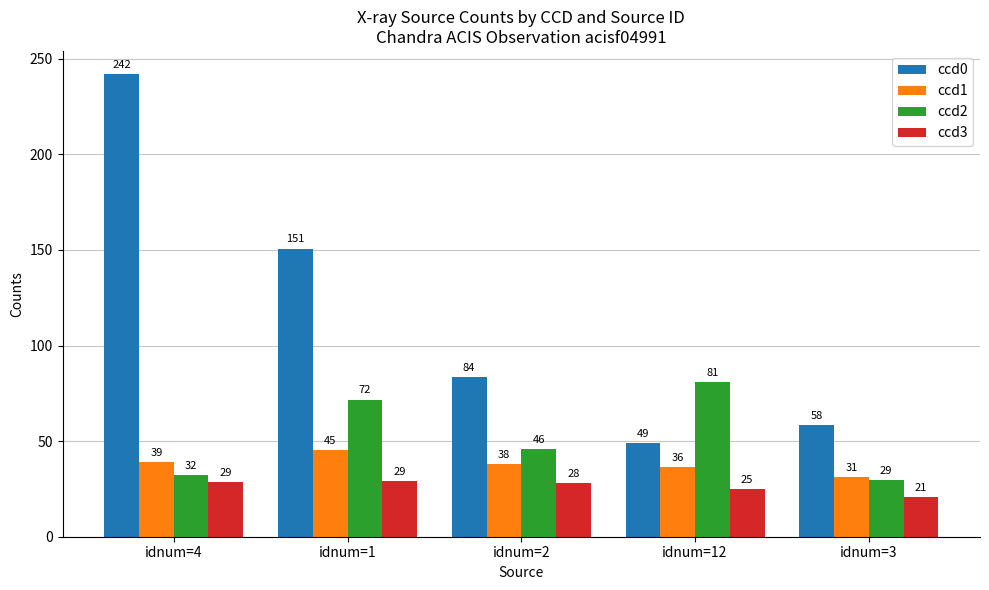

What position from the right is idnum=2?

3